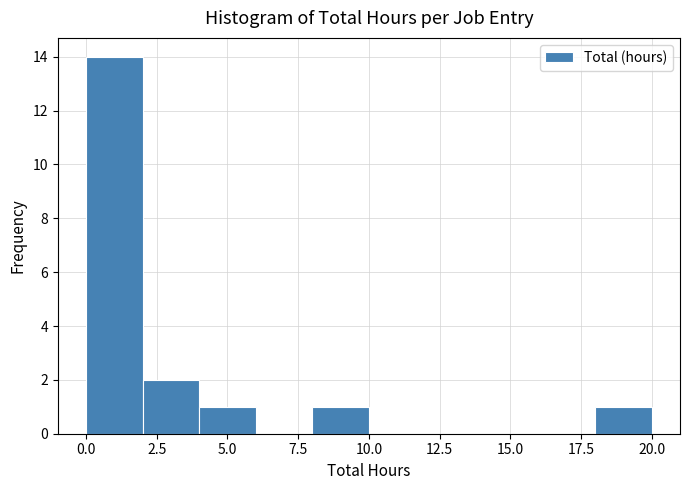

What is the height of the bar covering 0 to 2 on the x-axis? The values are not printed on the chart, so give them approximately, as read against the axis.

14